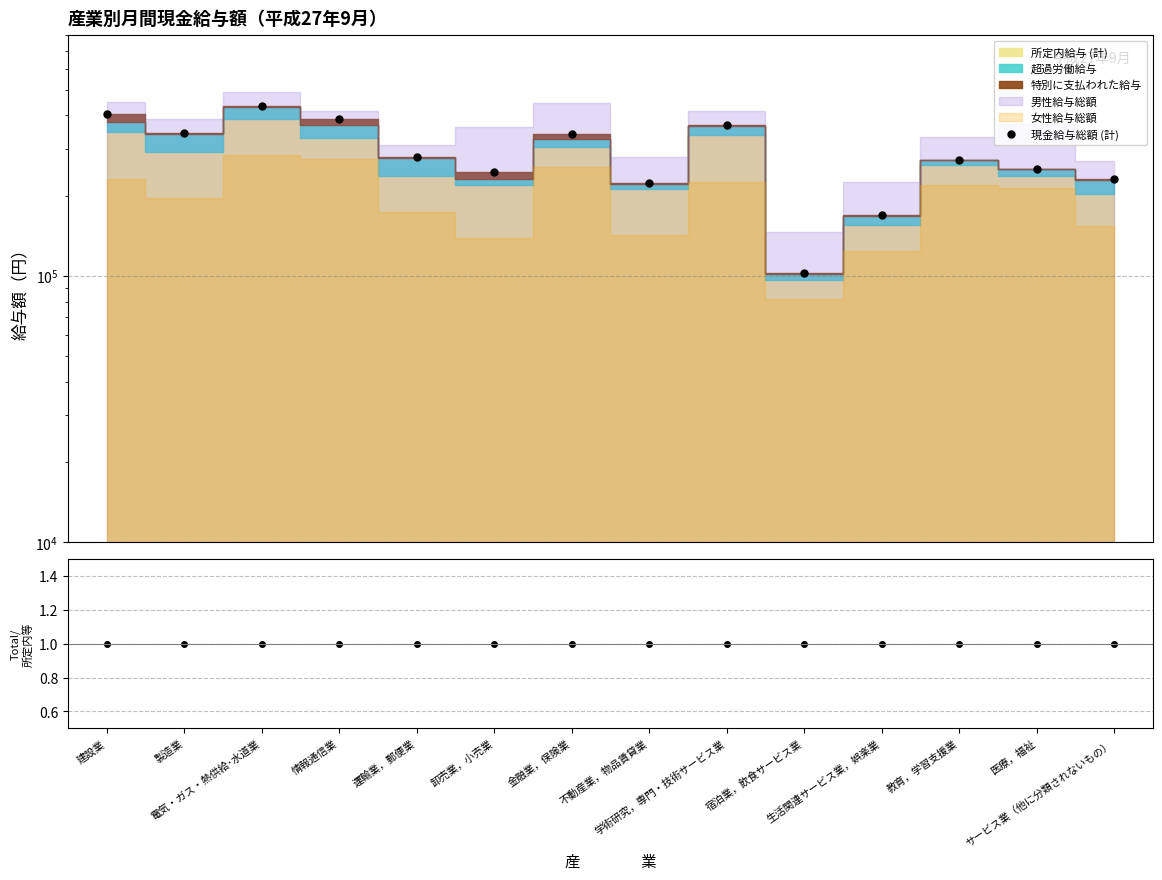

Does the chart have visible grid lines?

Yes